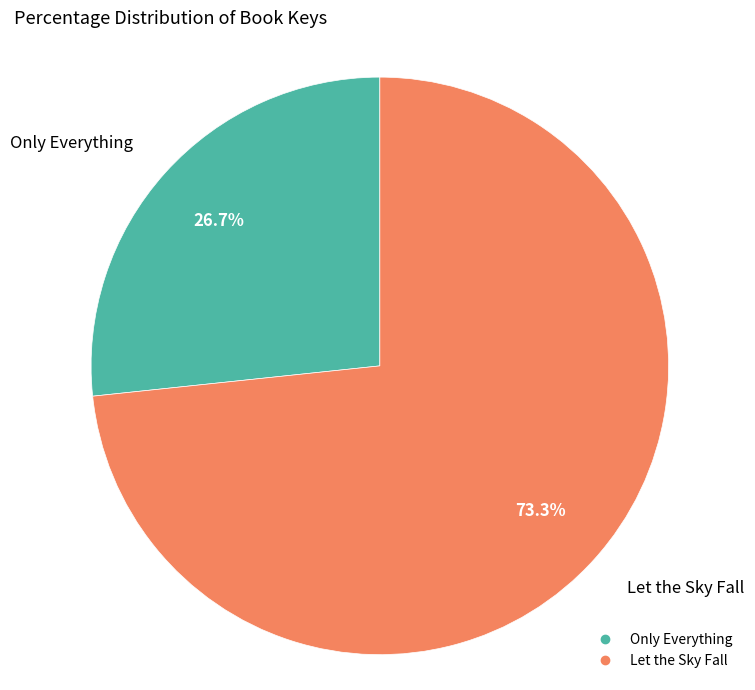

What is the largest slice in the pie chart?

Let the Sky Fall